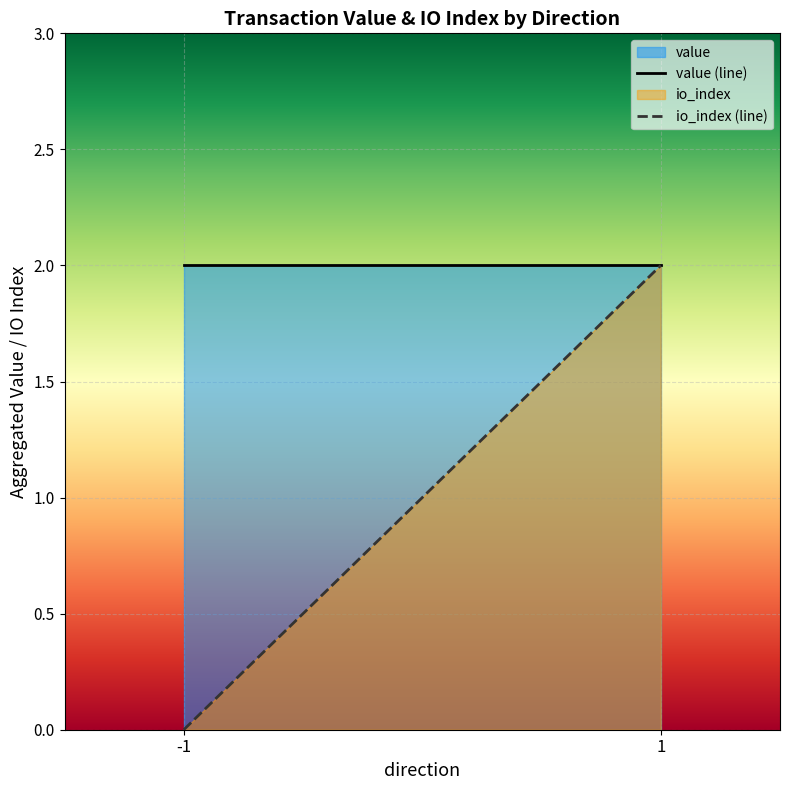

List the labels in order of io_index value, largest first.

1, -1